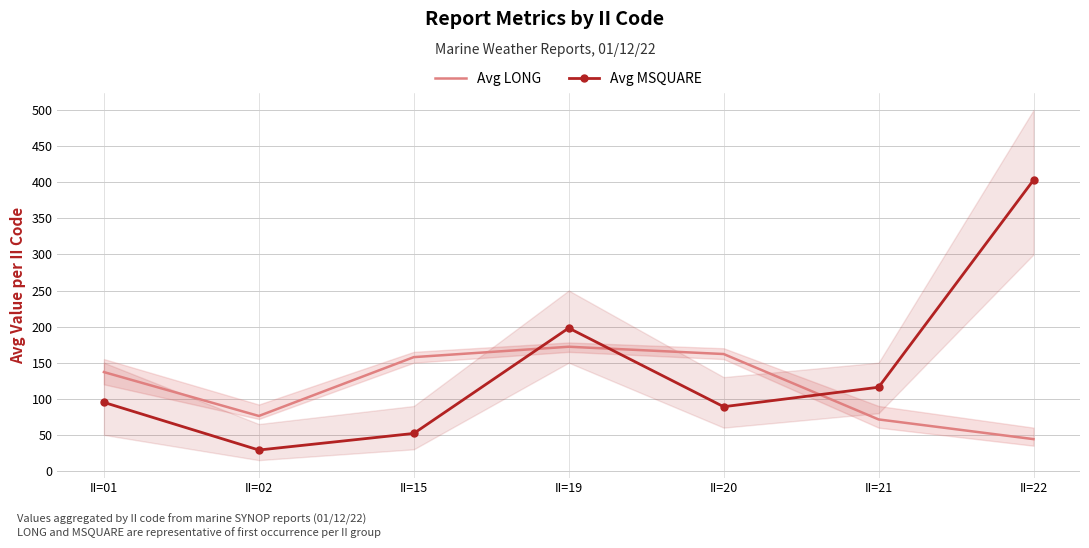

Where do Avg MSQUARE and Avg LONG first cross each other?

II=15 and II=19